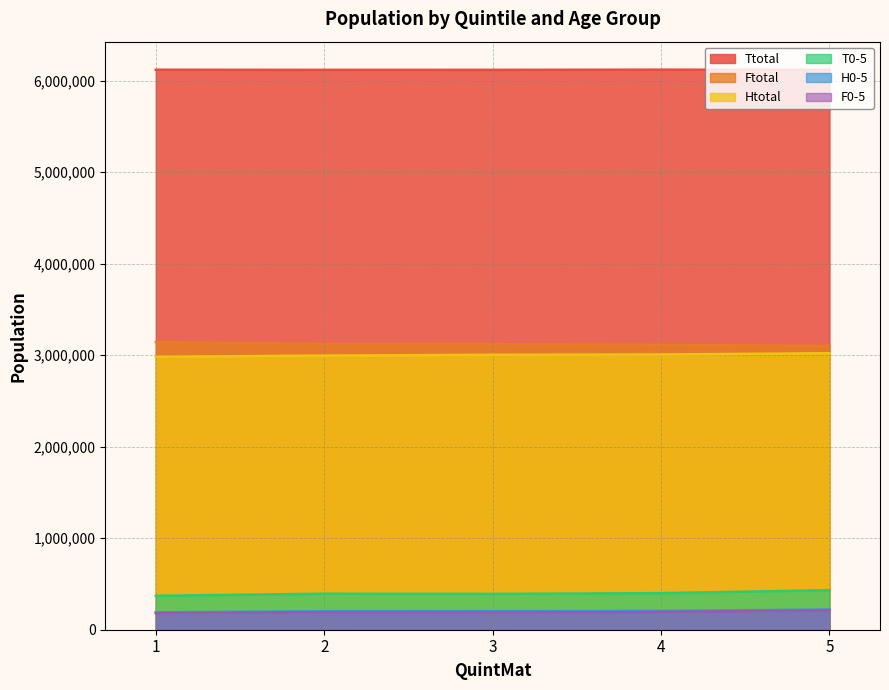

Does the chart have visible grid lines?

Yes